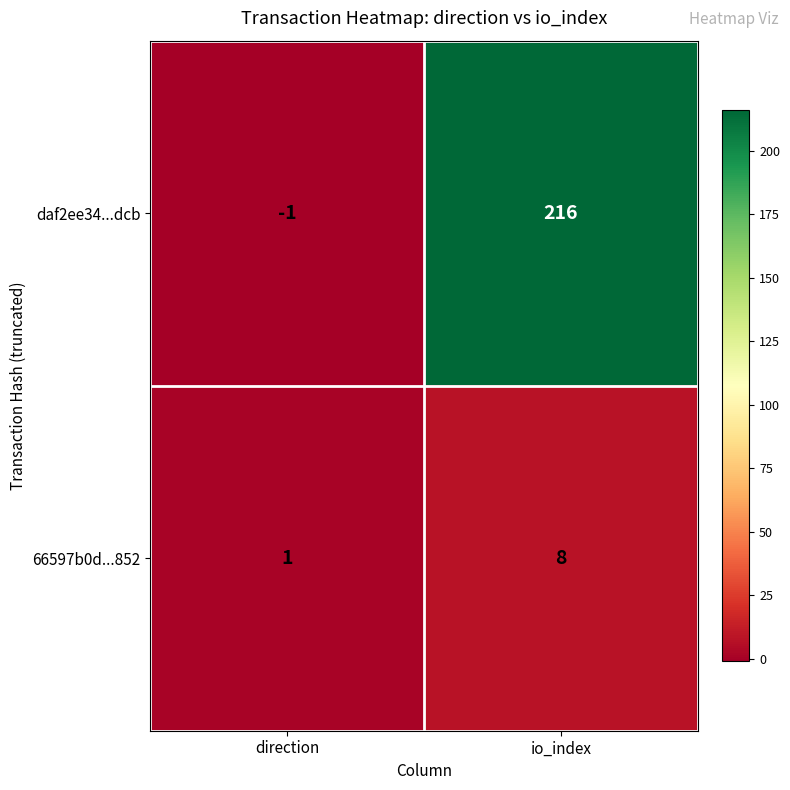

Where is daf2ee34...dcb nearest to the value 107?

direction